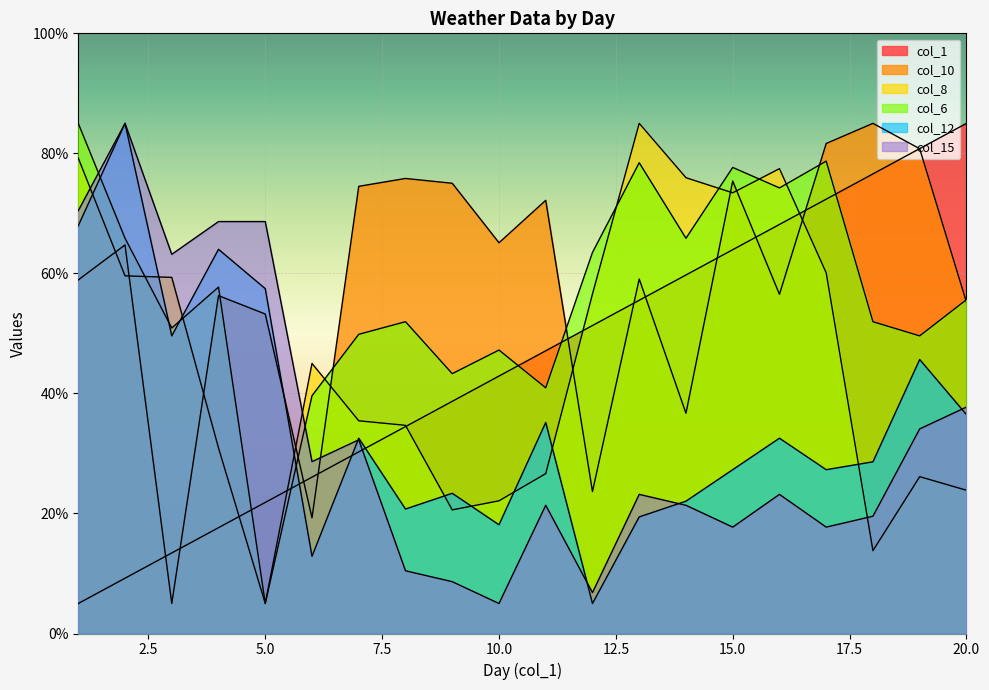

What is the difference between the second highest and minimum values in the col_8 series?

74.2